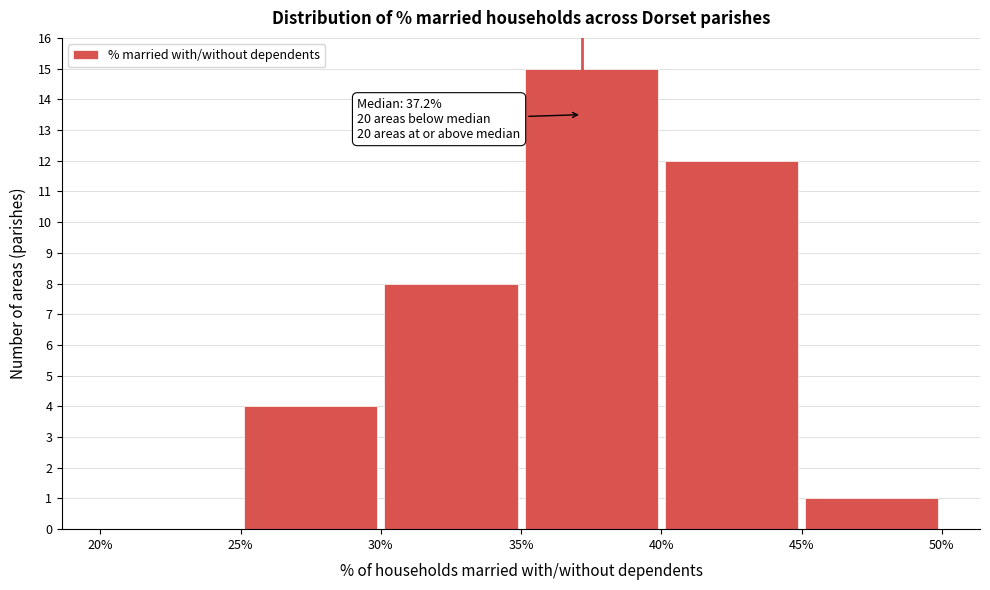

Which range on the x-axis has the tallest bar?

35% to 40%